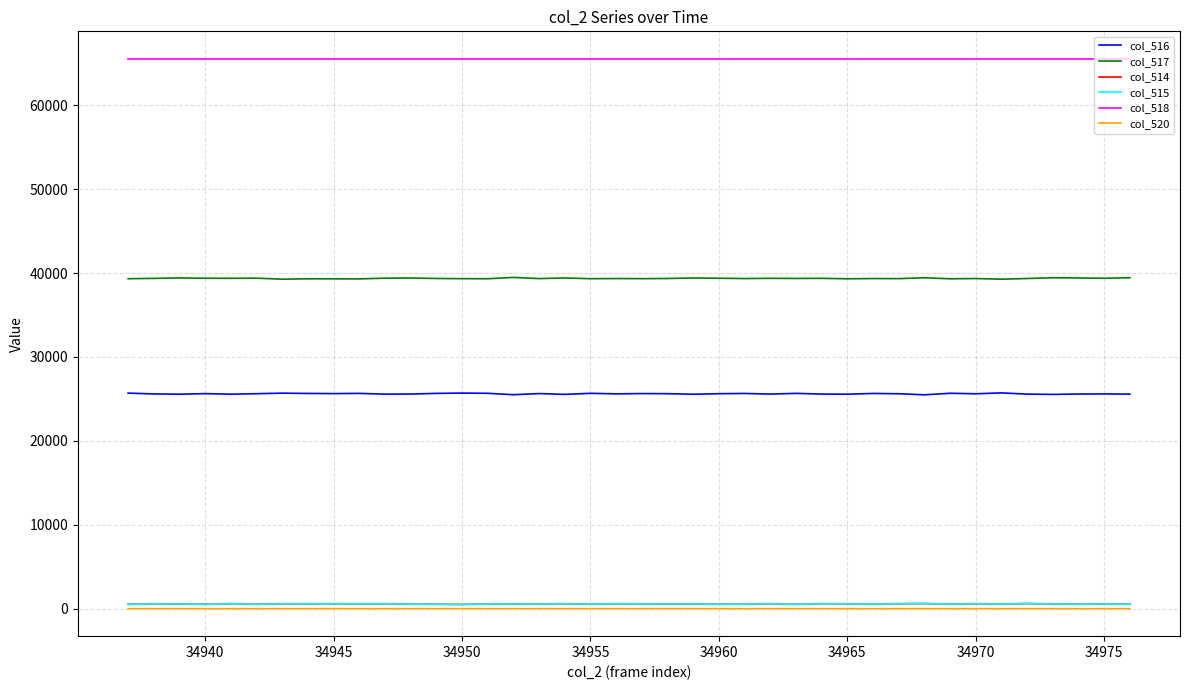

What is the greatest value displayed?

65535